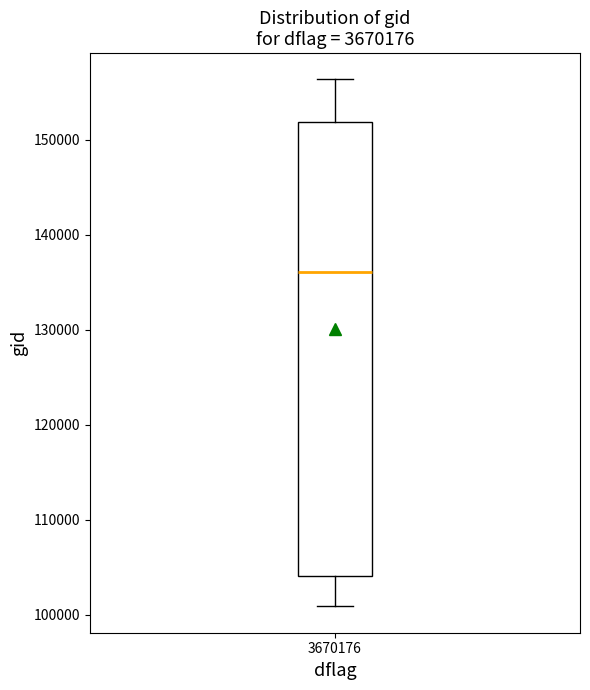

Where is the upper edge of the box at x = 3670176 on the y-axis? The values are not printed on the chart, so give them approximately, as read against the axis.

152000